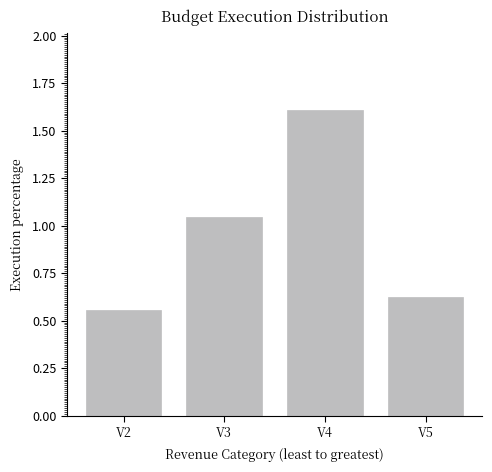

The chart shows a value of 0.2 at V2. True or false?

False